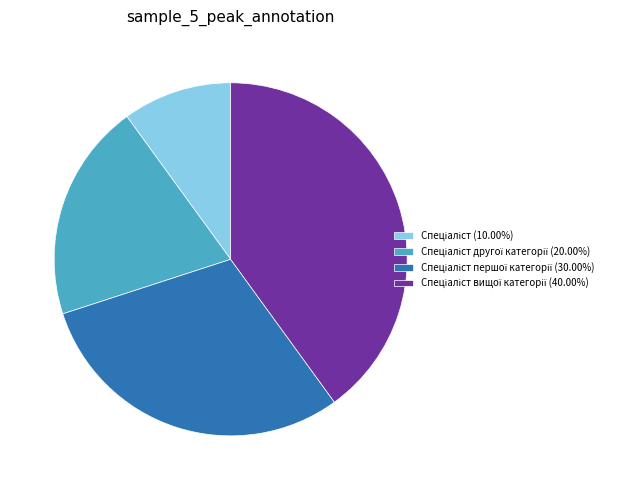

Is there a majority slice in this chart?

No